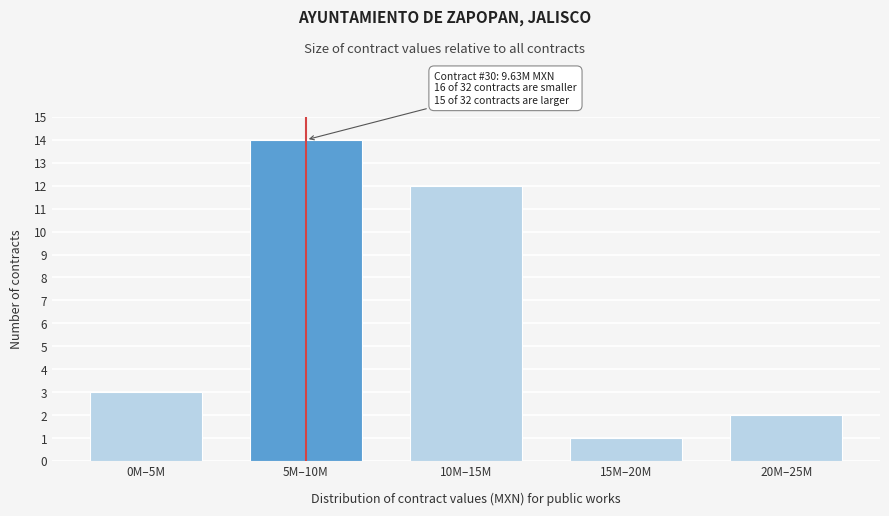

Reading left to right, transcribe all the data shown in this chart.

0M–5M=3	5M–10M=14	10M–15M=12	15M–20M=1	20M–25M=2